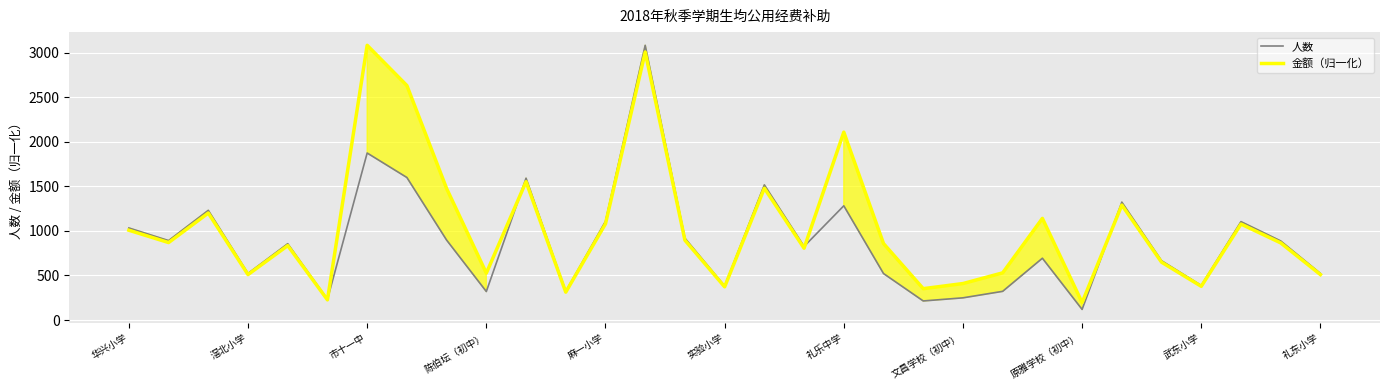

At which label does 金额（归一化） reach its peak?

市十一中